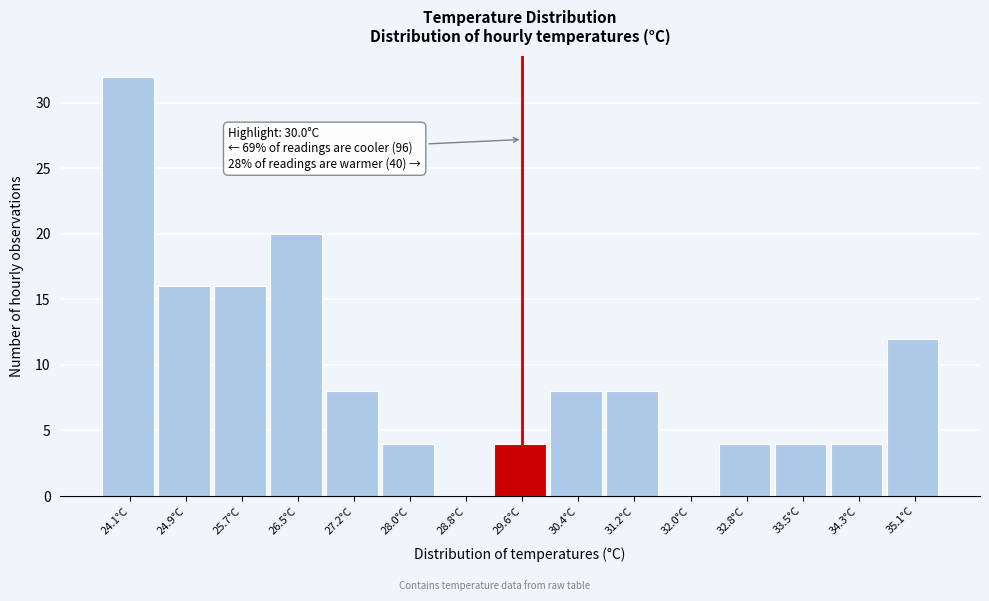

Reading left to right, transcribe all the data shown in this chart.

24.1°C=32	24.9°C=16	25.7°C=16	26.5°C=20	27.2°C=8	28.0°C=4	28.8°C=0	29.6°C=4	30.4°C=8	31.2°C=8	32.0°C=0	32.8°C=4	33.5°C=4	34.3°C=4	35.1°C=12